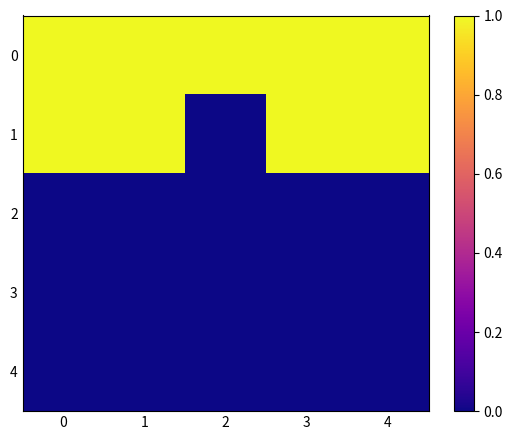

At how many categories does at least one series exceed 0?

5